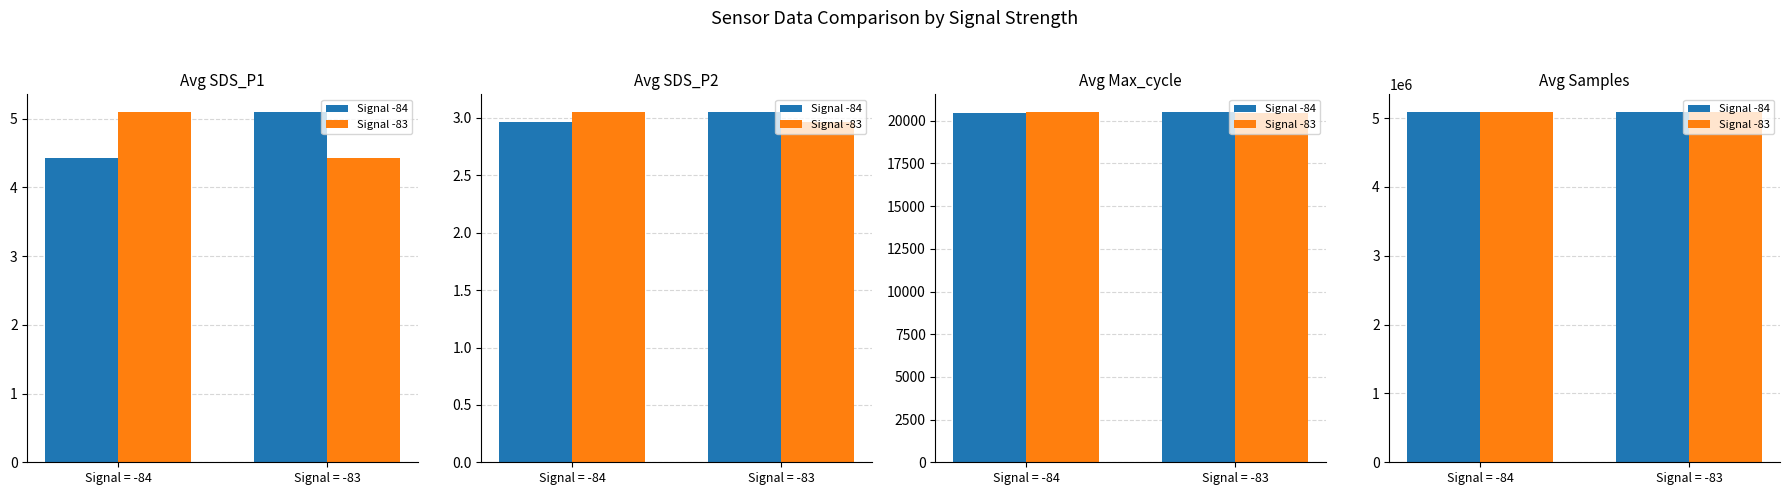

What is the maximum value shown in the chart?

5093056.0